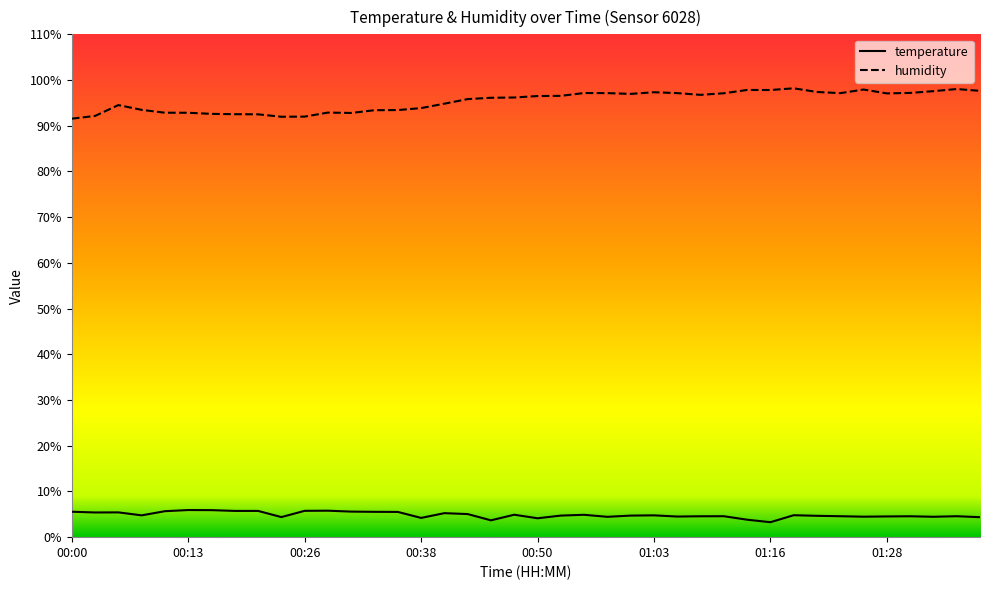

True or false: temperature and humidity cross at least once.

False